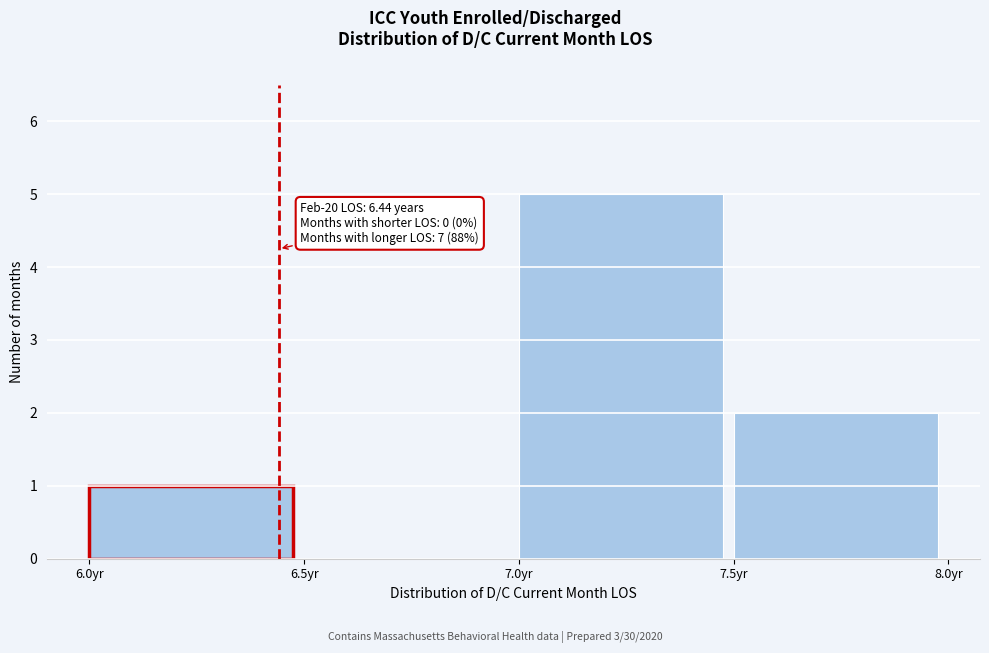

Which range on the x-axis has the tallest bar?

7.0 to 7.5